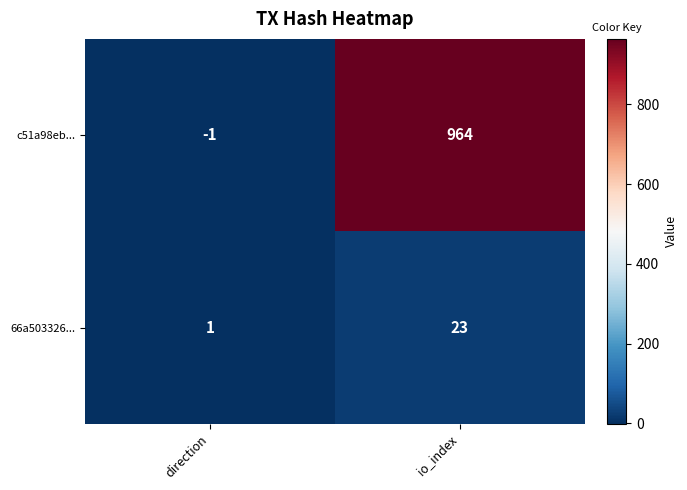

List the labels in order of 66a503326... value, smallest first.

direction, io_index